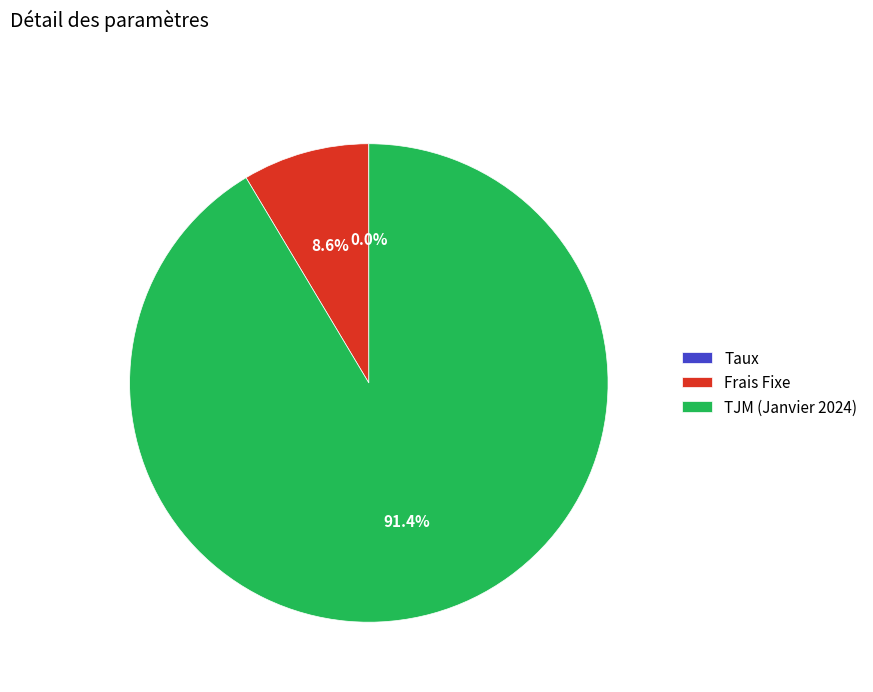

Which category has the biggest portion of the pie?

TJM (Janvier 2024)